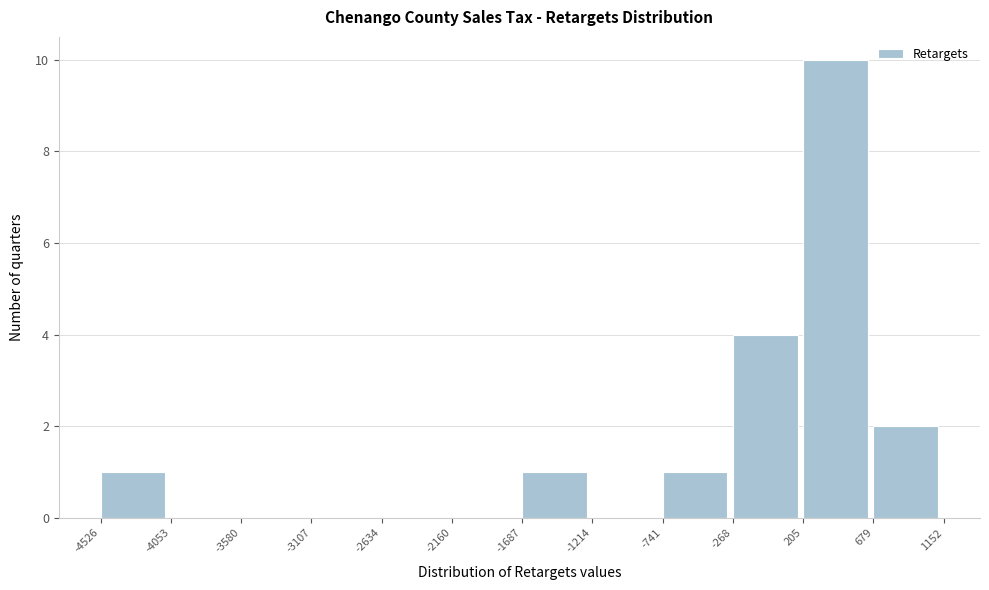

Which range on the x-axis has the tallest bar?

205 to 679